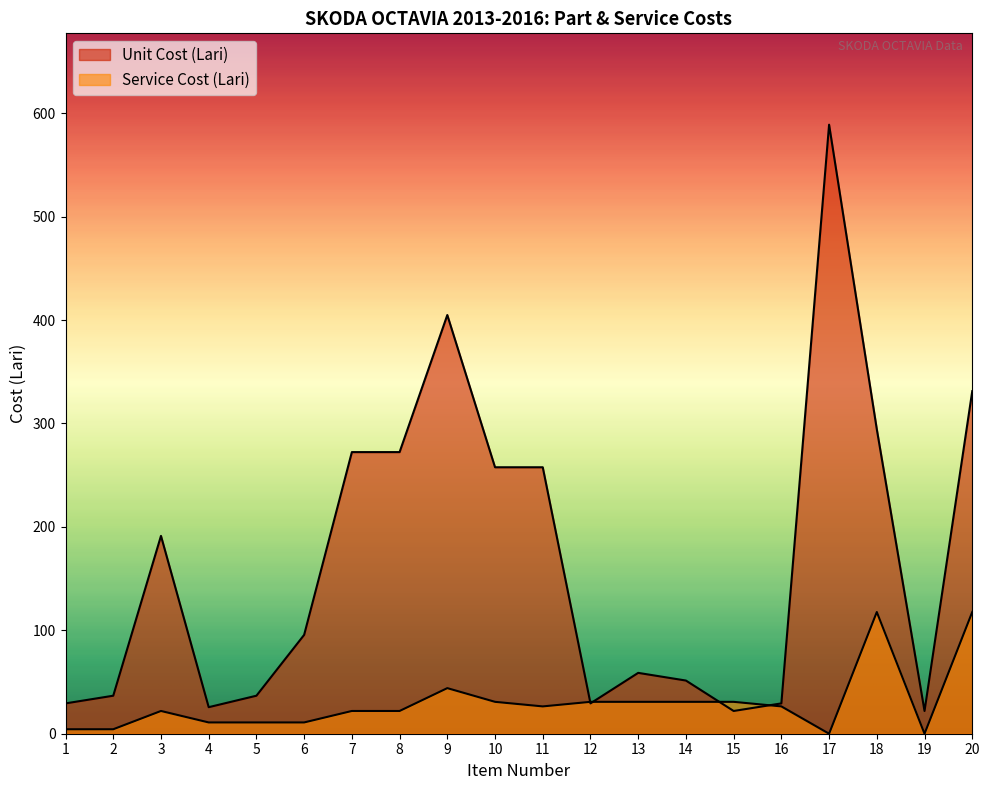

How many interior local peaks does the Unit Cost (Lari) series have?

4